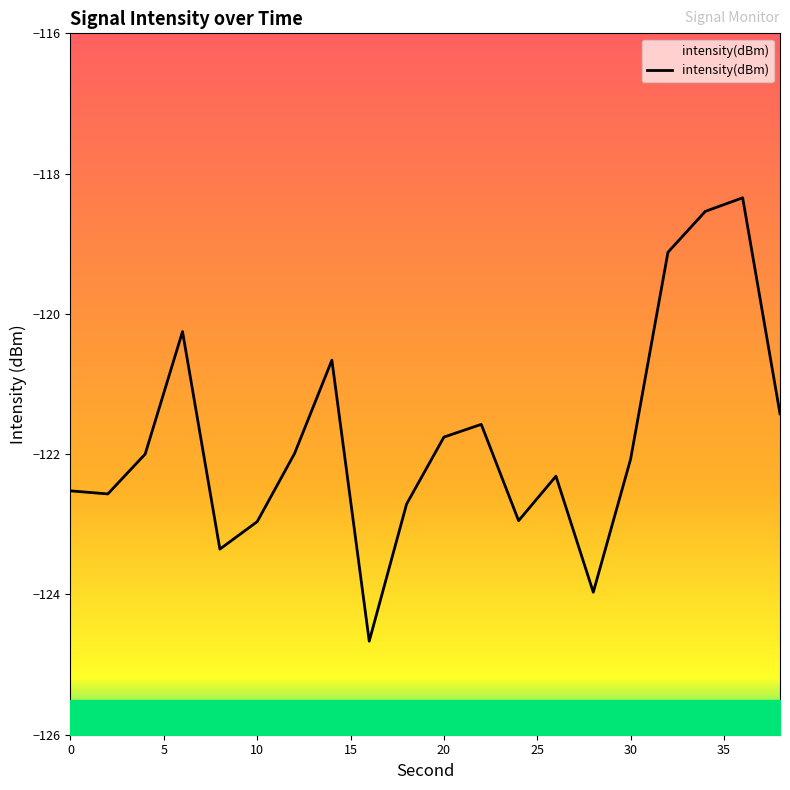

How many data points does each series have?

20